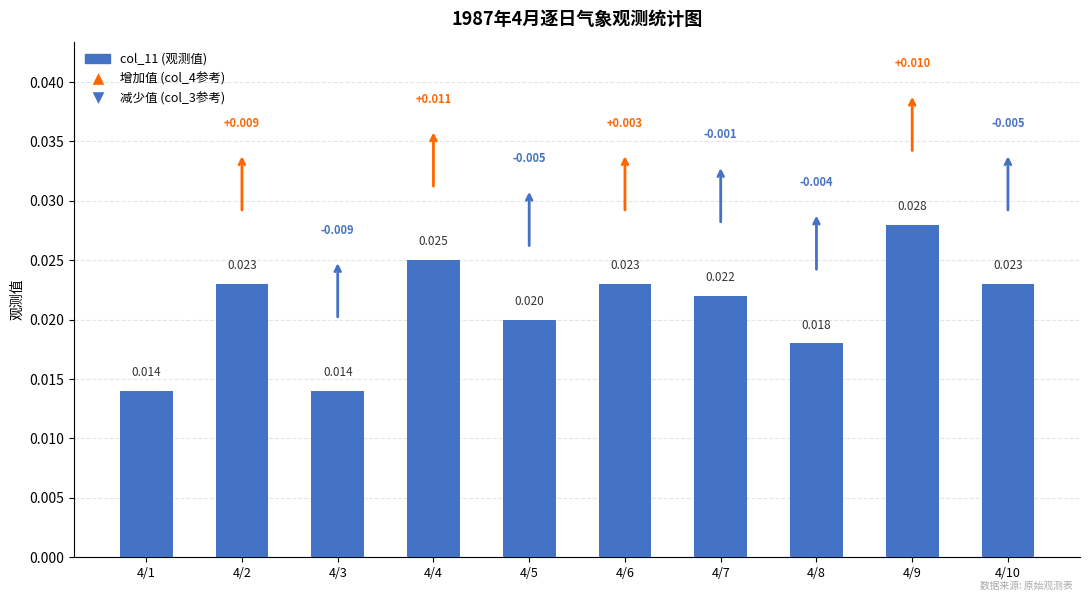

Count the number of categories in the chart.

10